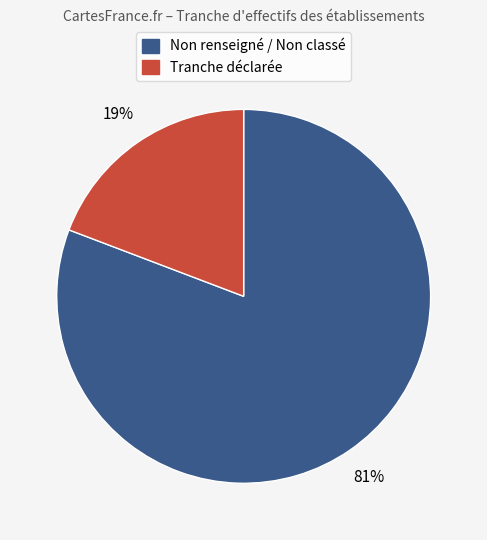

Combined, do Non renseigné / Non classé and Tranche déclarée account for over 50%?

Yes